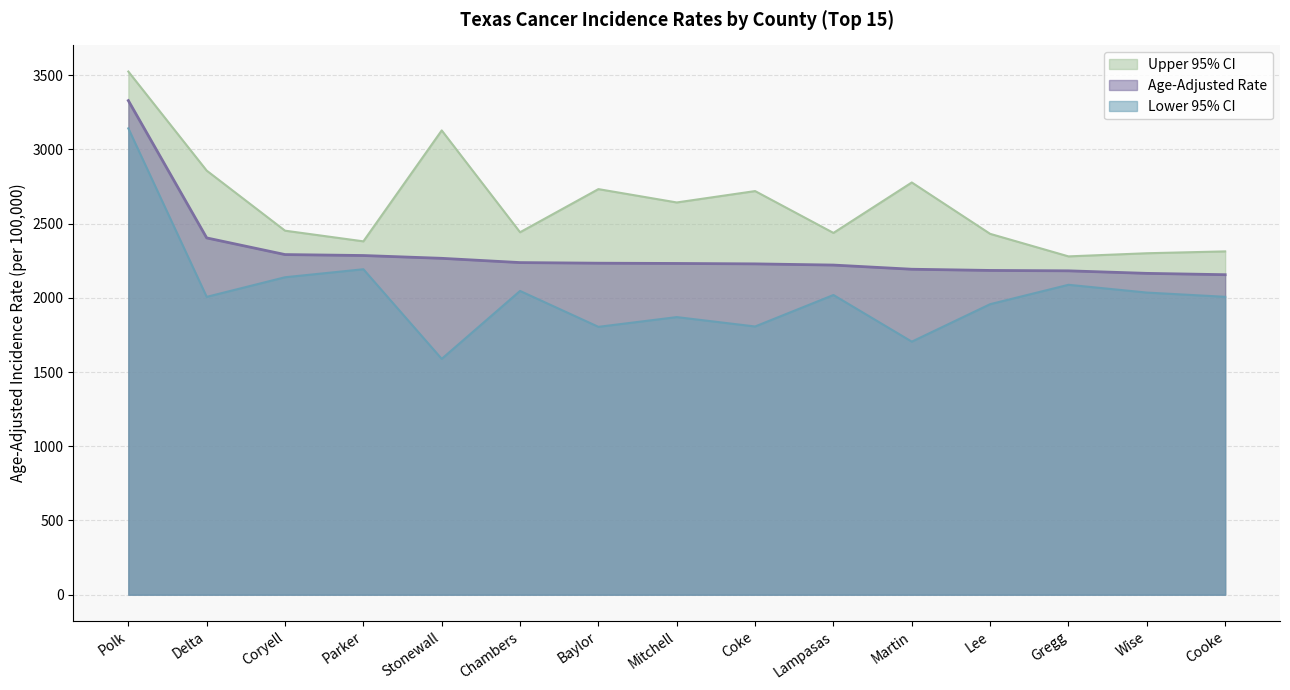

Where does the Upper 95% CI series first go above 2451?

Polk